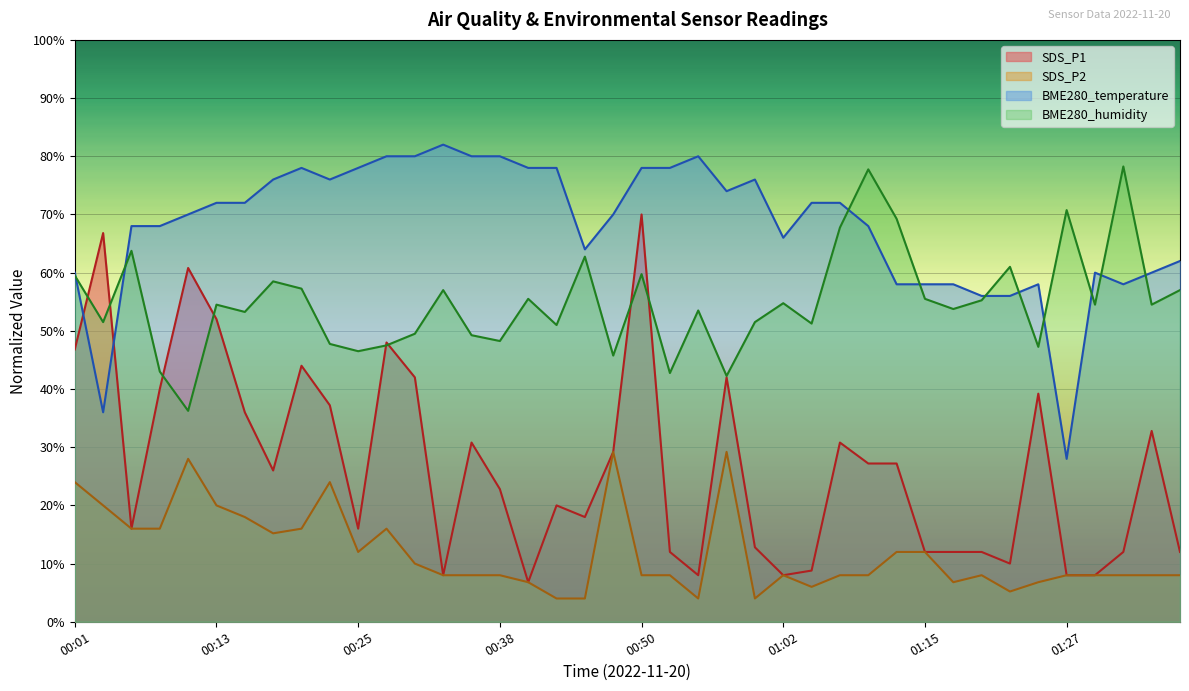

Where does the BME280_humidity series first go above 54?

00:01